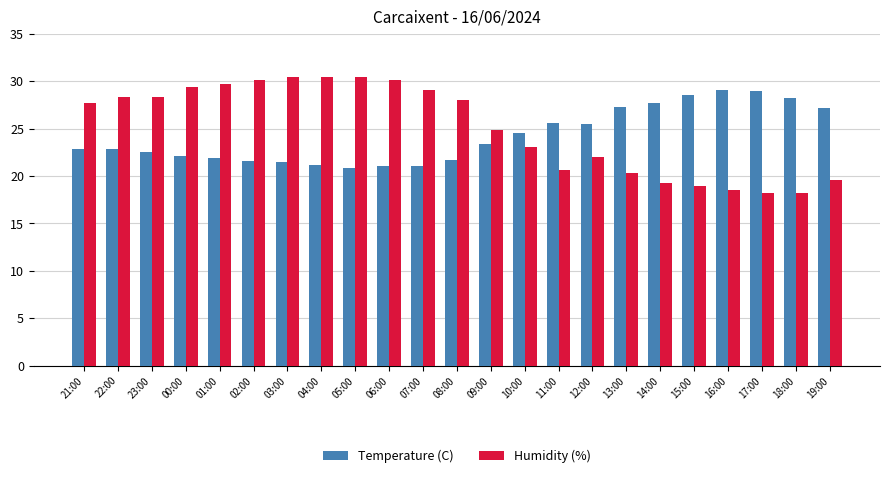

What is the value of the Temperature (C) bar at the 14th from the left?

24.5